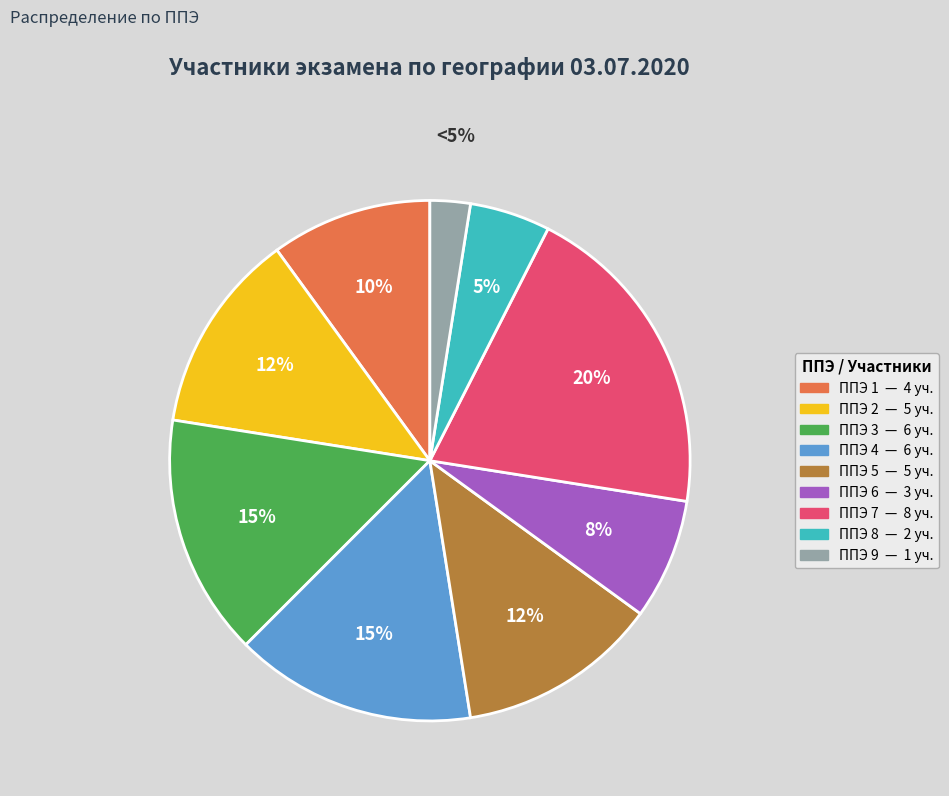

What is the change in value from ППЭ 4 (МБОУ Одинцовский лицей №2) to ППЭ 8 (МОУ СОШ №1 Звенигород)?

-4